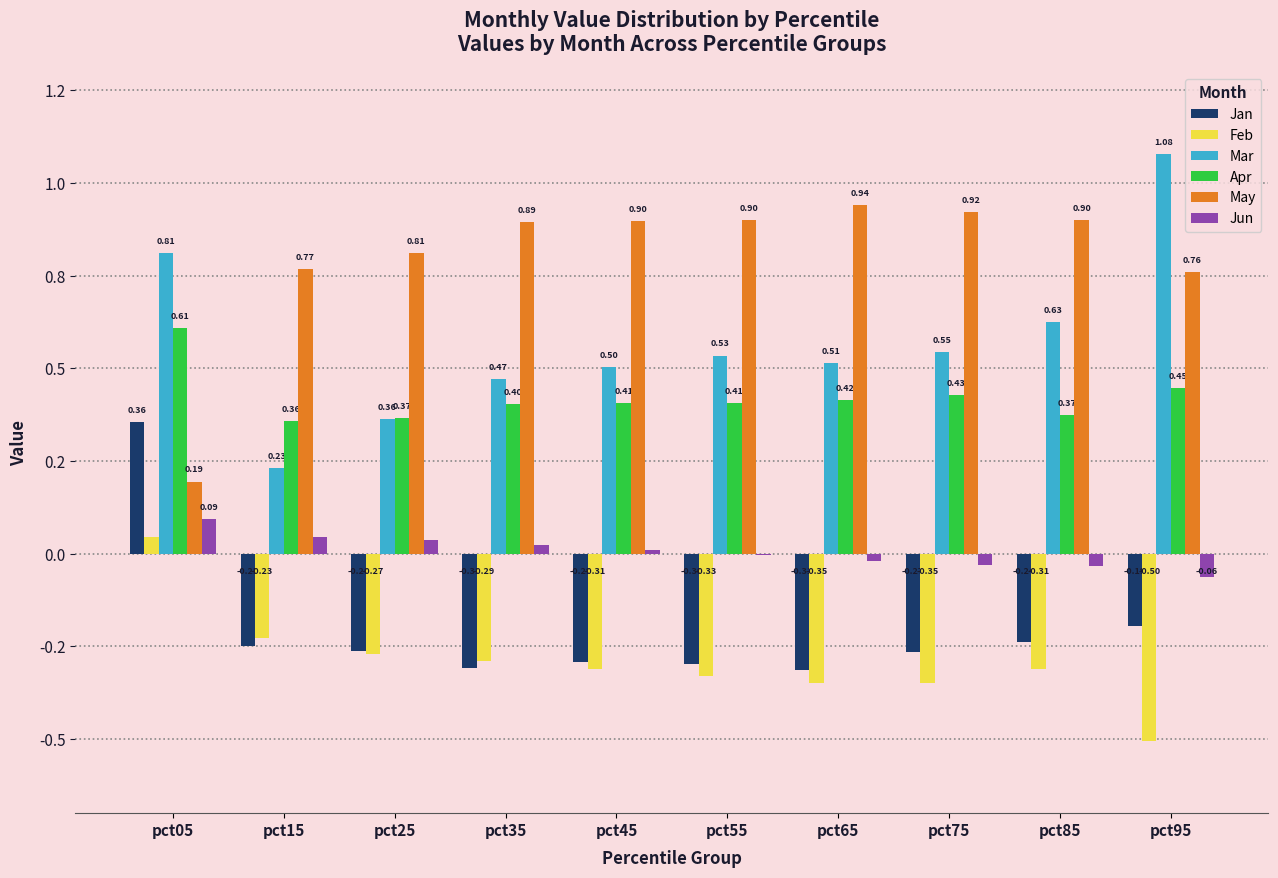

Are the bars grouped side by side (vs. stacked)?

Yes